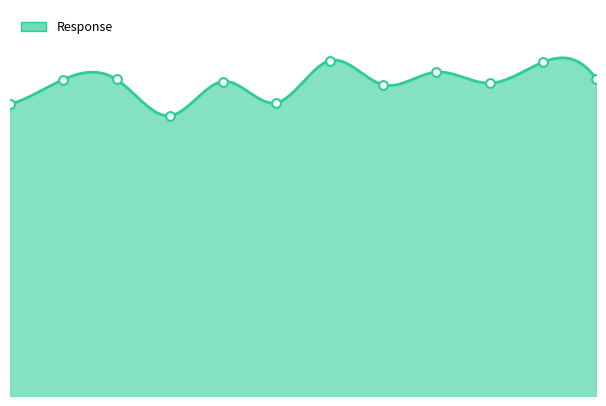

What is the ratio of the value at 66.0 to the value at 33.0?

1.0